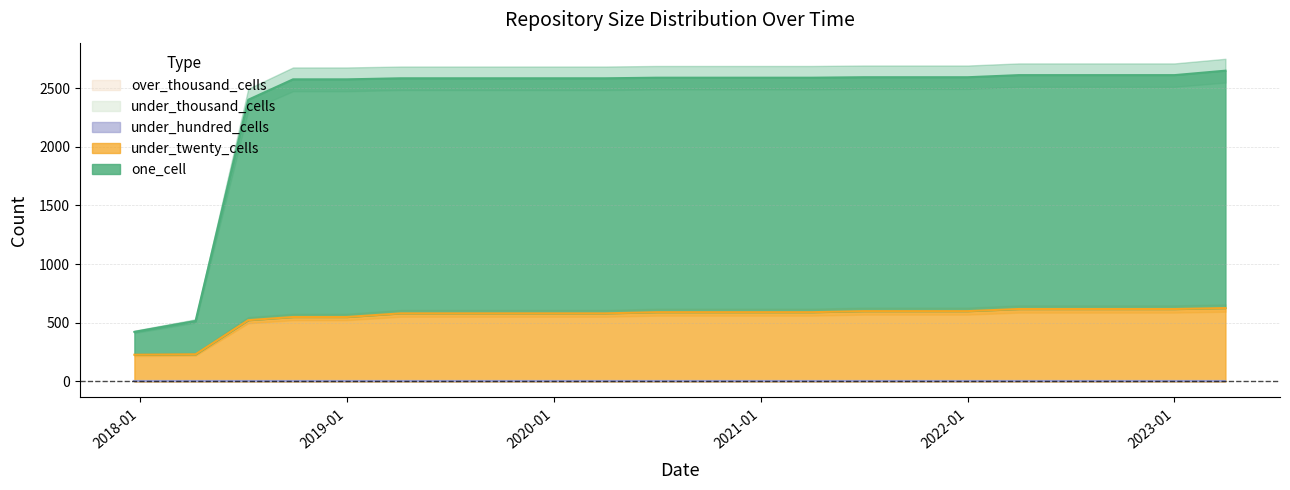

Does the chart have visible grid lines?

Yes